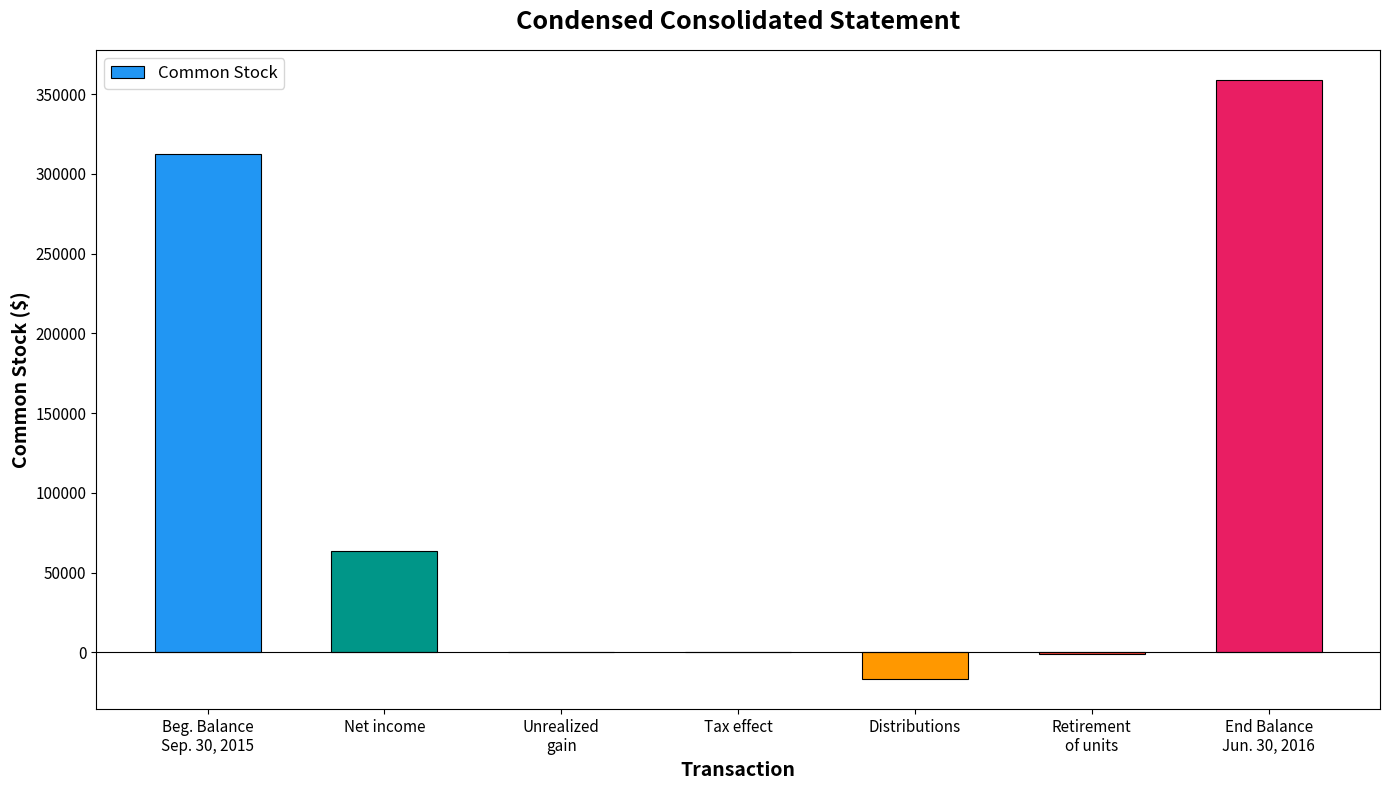

What is the maximum value shown in the chart?

358928